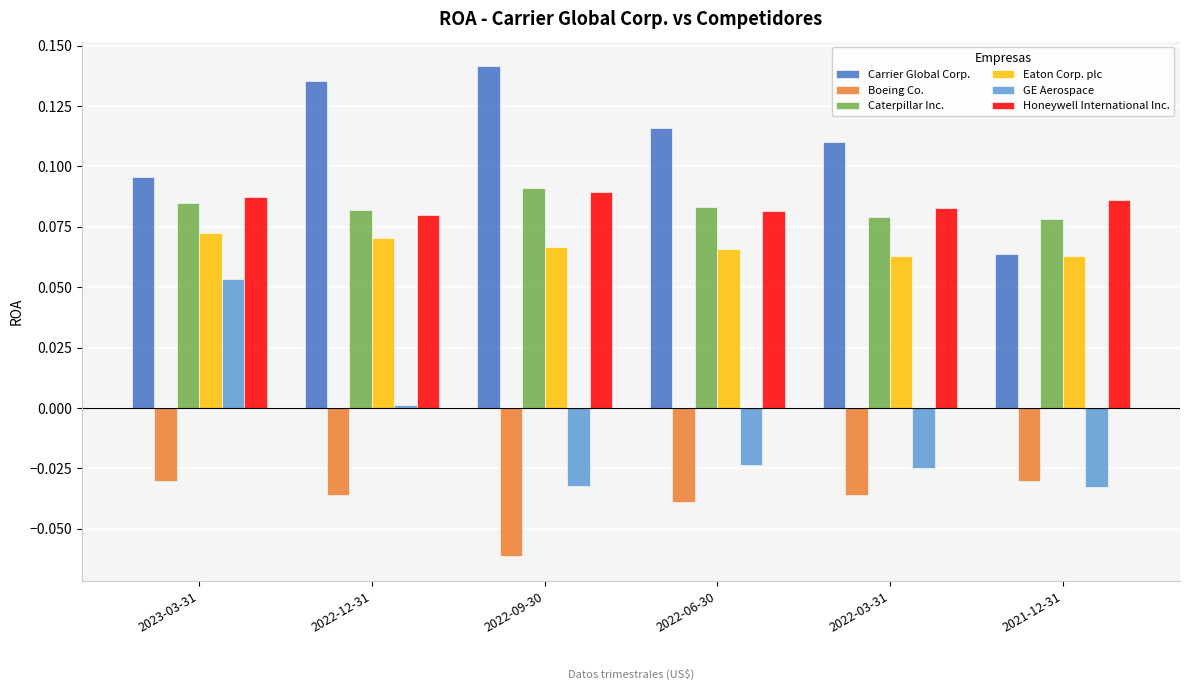

Which series has the largest total across all categories?

Carrier Global Corp.